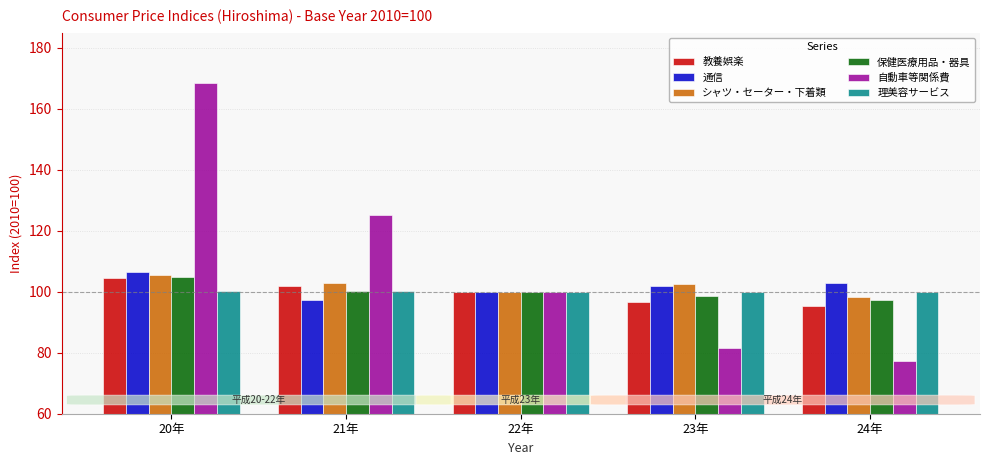

The value of 理美容サービス at 24年 is 161.8. True or false?

False